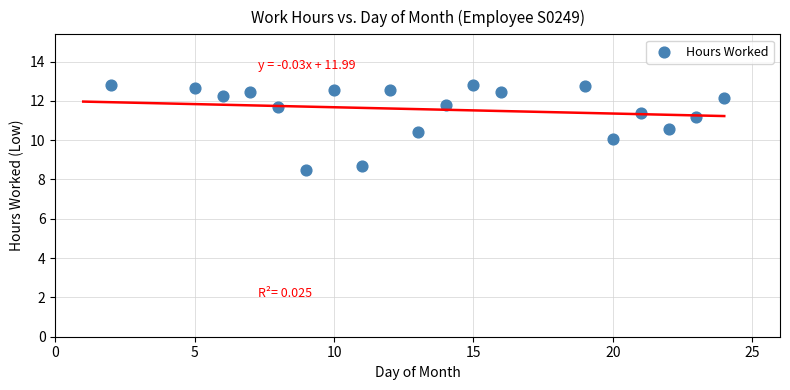

What is the range of X values (max minus min)?

22.0